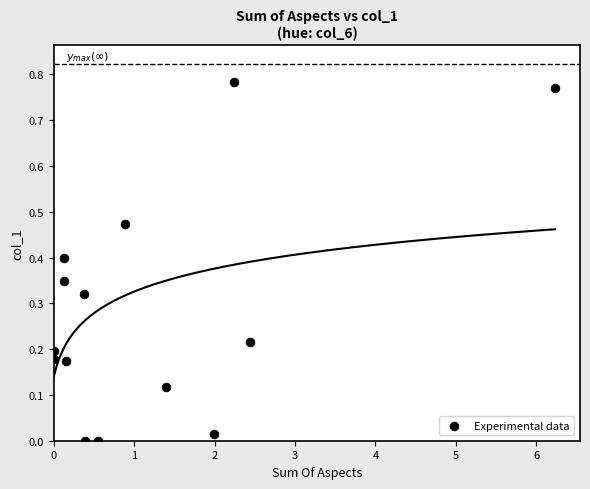

What is the range of X values (max minus min)?

6.2